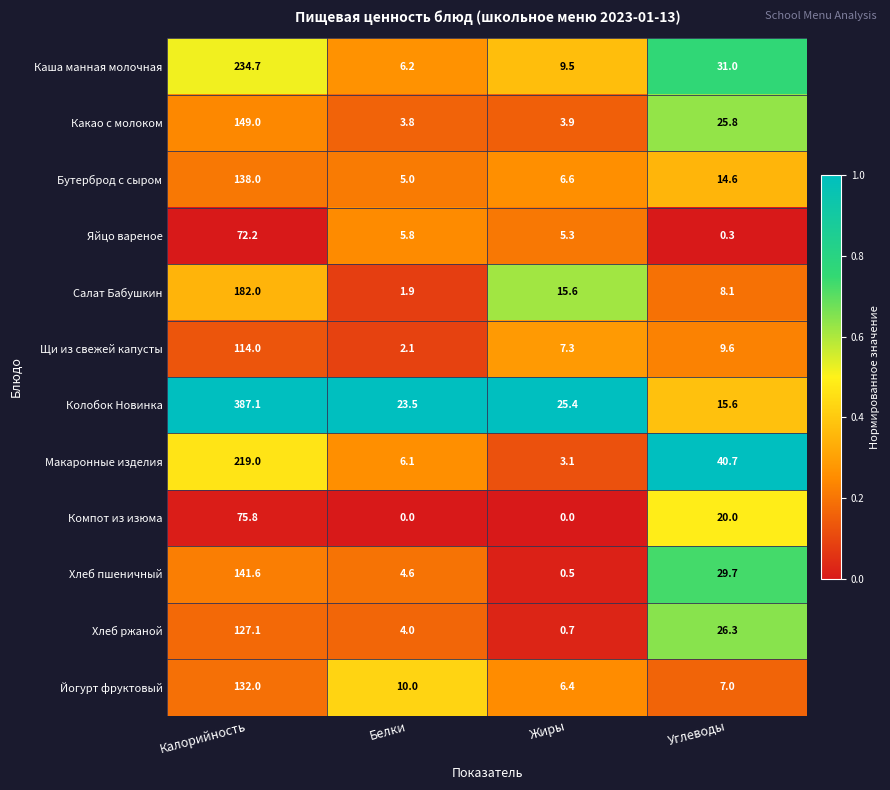

At which category is the sum across all series the highest?

Калорийность